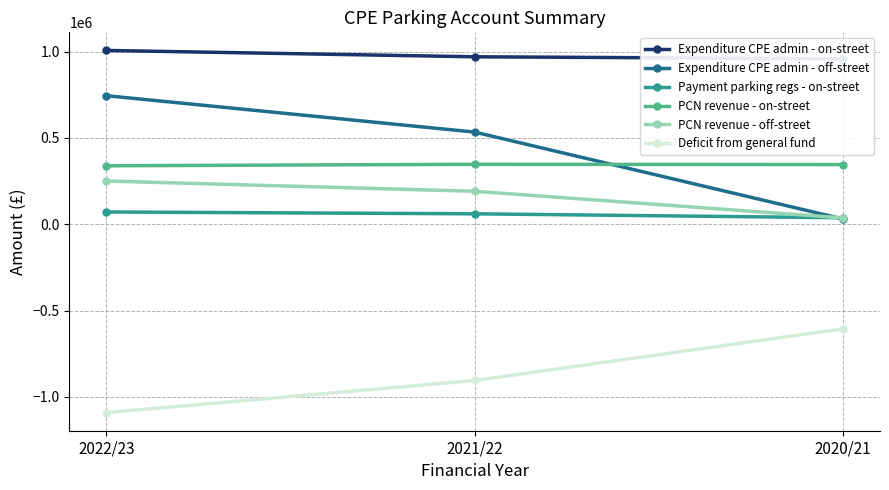

How many lines are shown in the chart?

6